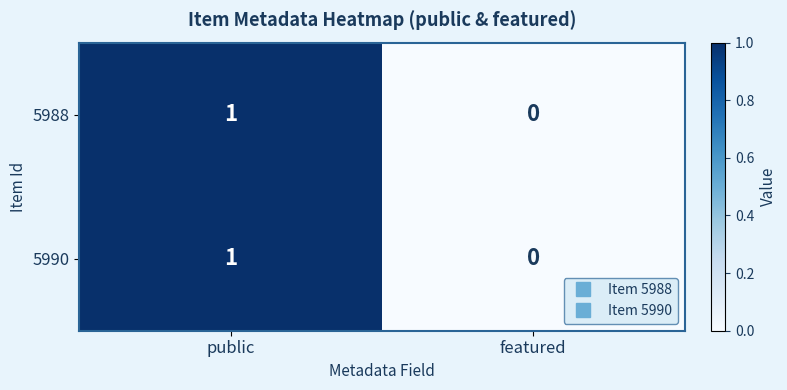

List the labels in order of 5988 value, largest first.

public, featured